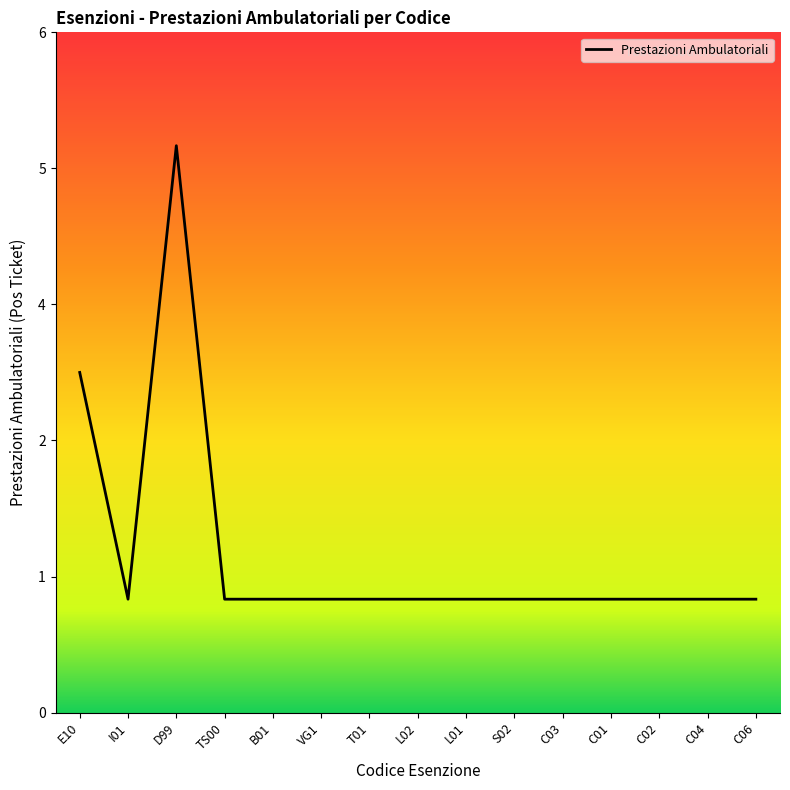

What is the difference between the maximum and minimum values?

4